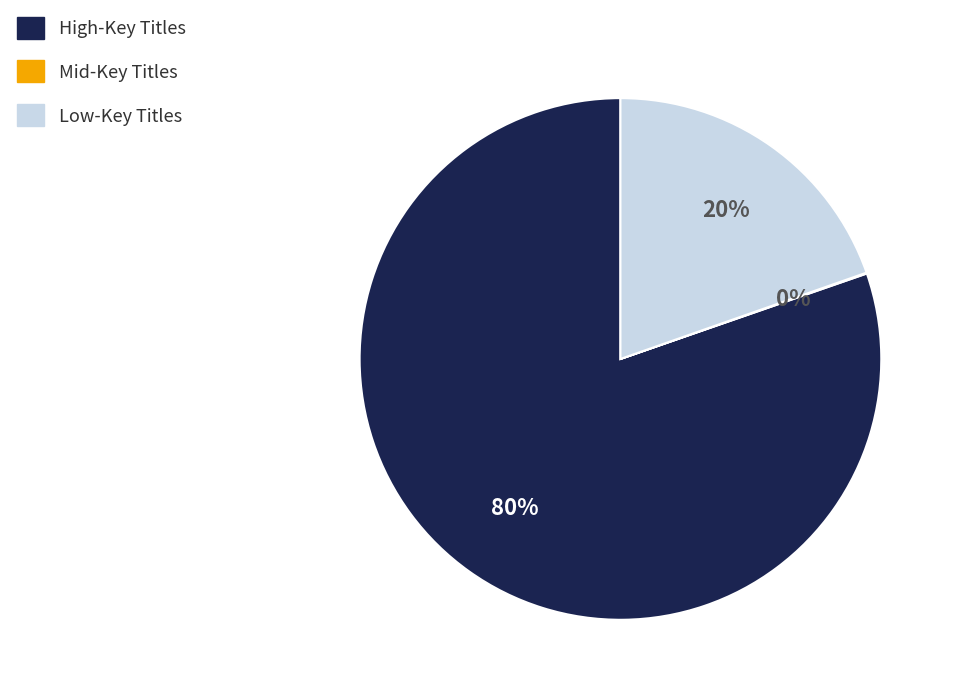

To the nearest percent, what is the difference between the largest and smallest slice percentages?

80%